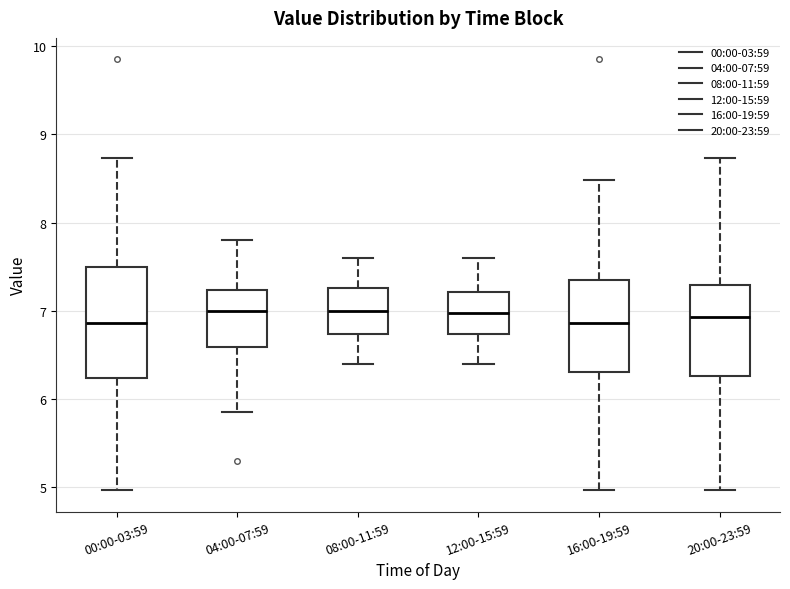

Comparing the boxes themselves (not the whiskers), which one is the tallest?

00:00-03:59